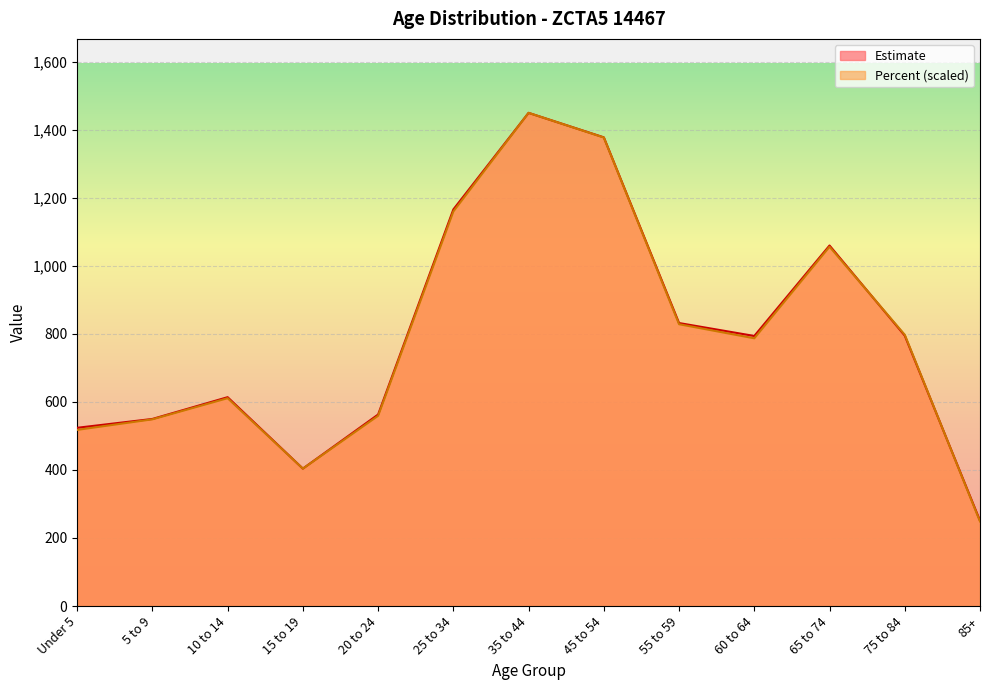

What is the label of the 12th point from the left?

75 to 84